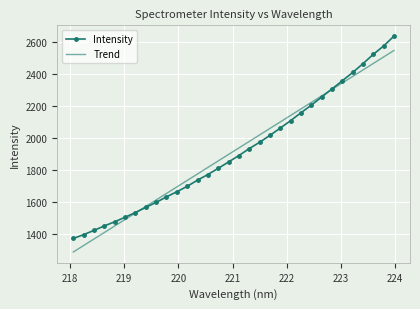

How many distinct data groups are displayed?

2